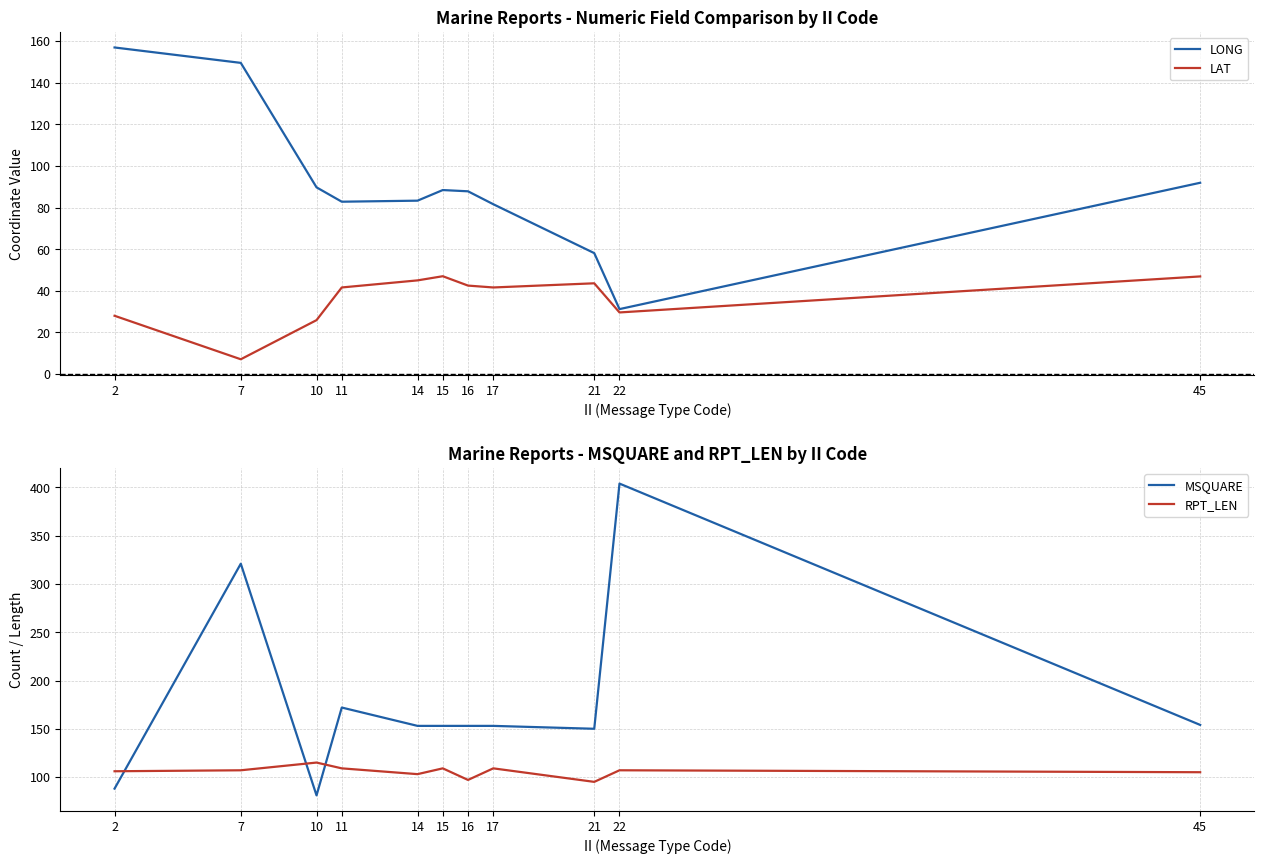

Which has a higher value, 11 or 17?

11